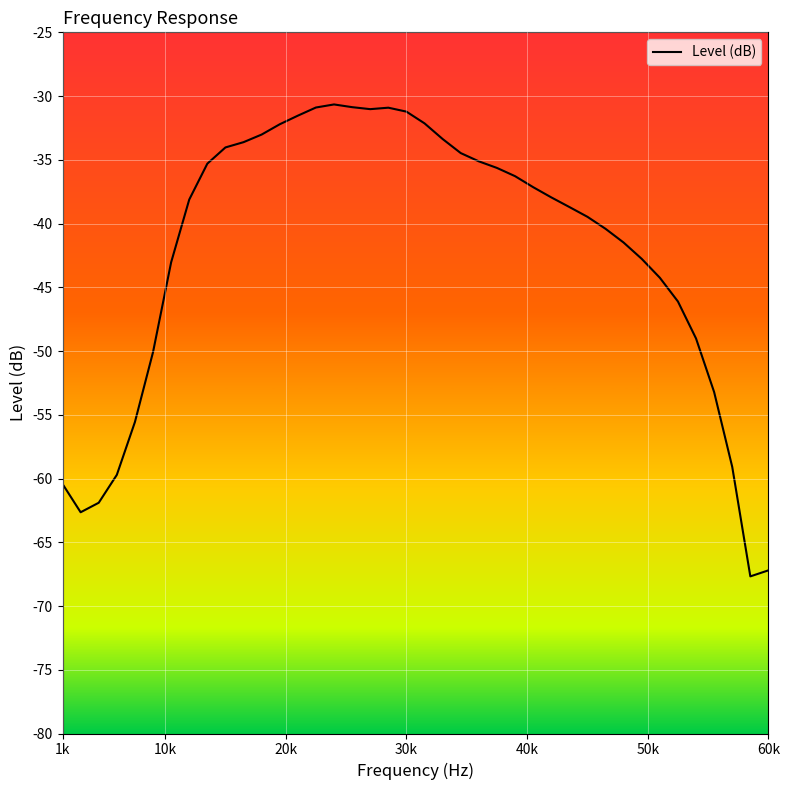

What is the minimum value shown in the chart?

-67.7